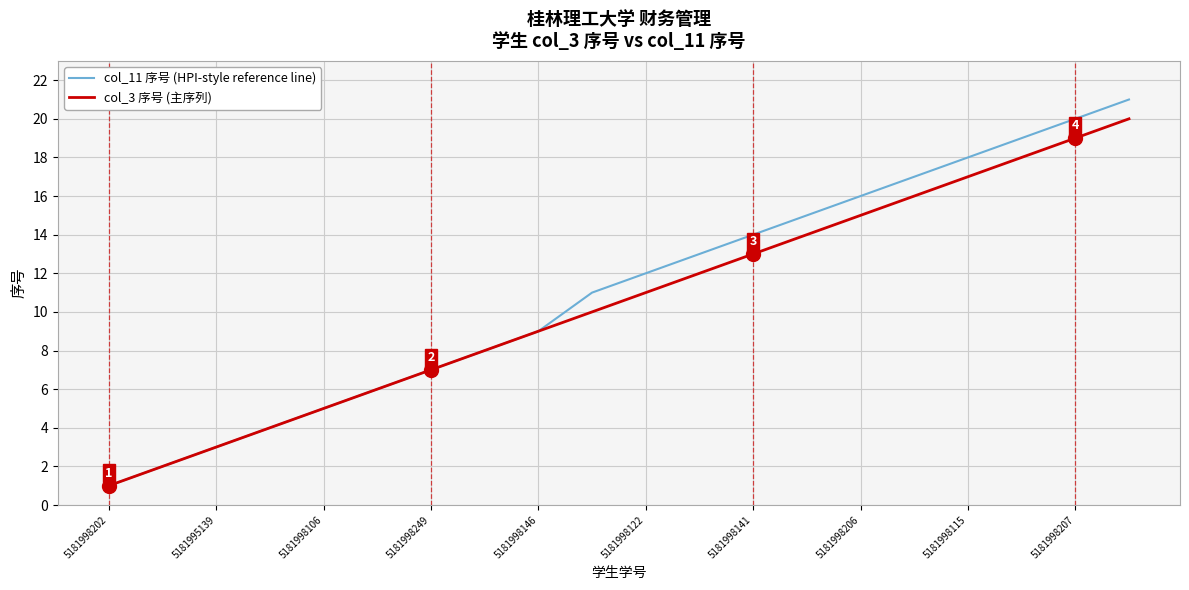

Which series has the largest total across all categories?

col_11 序号 (HPI-style reference line)